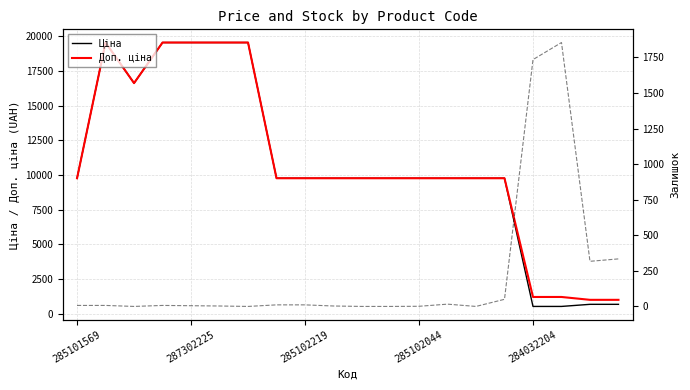

In Доп. ціна, how many points are lower than both neighbors (excluding endpoints)?

1